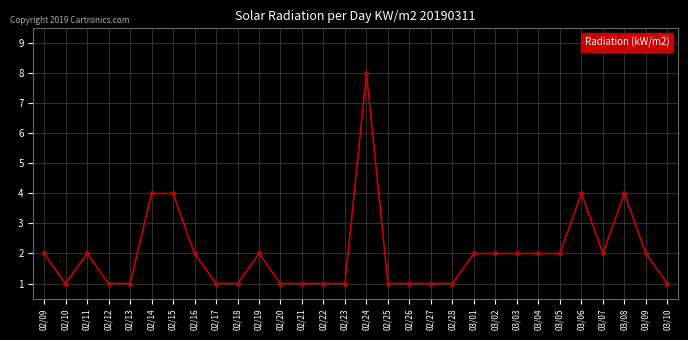

Between 03/06 and 03/10, which is larger?

03/06